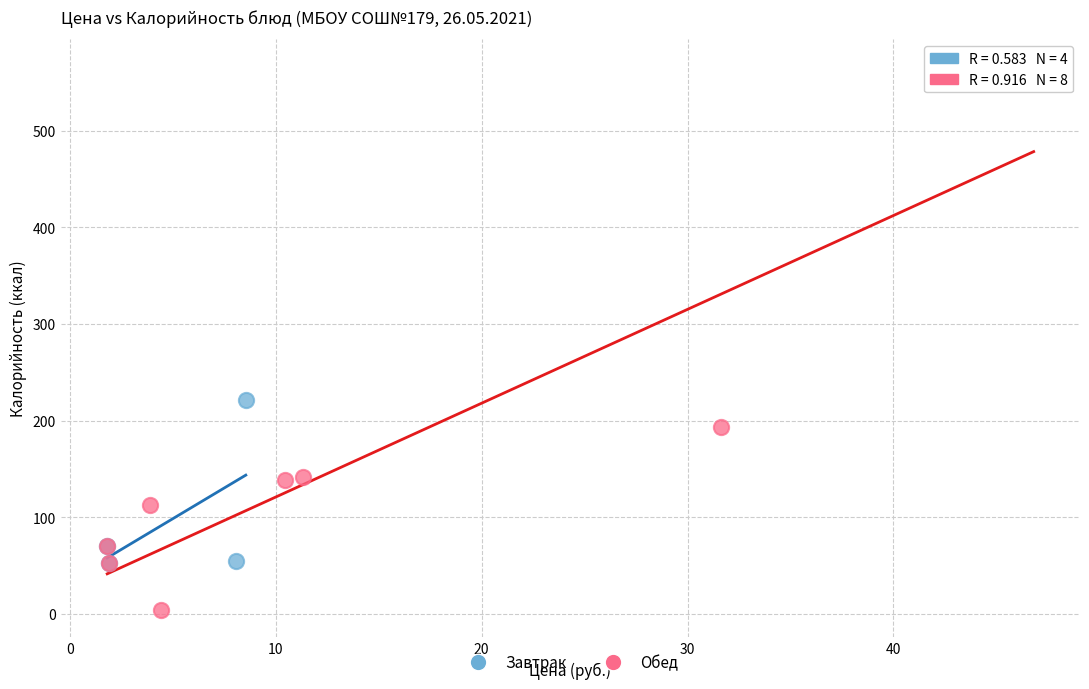

Which series has the largest Y range (max minus min)?

Обед